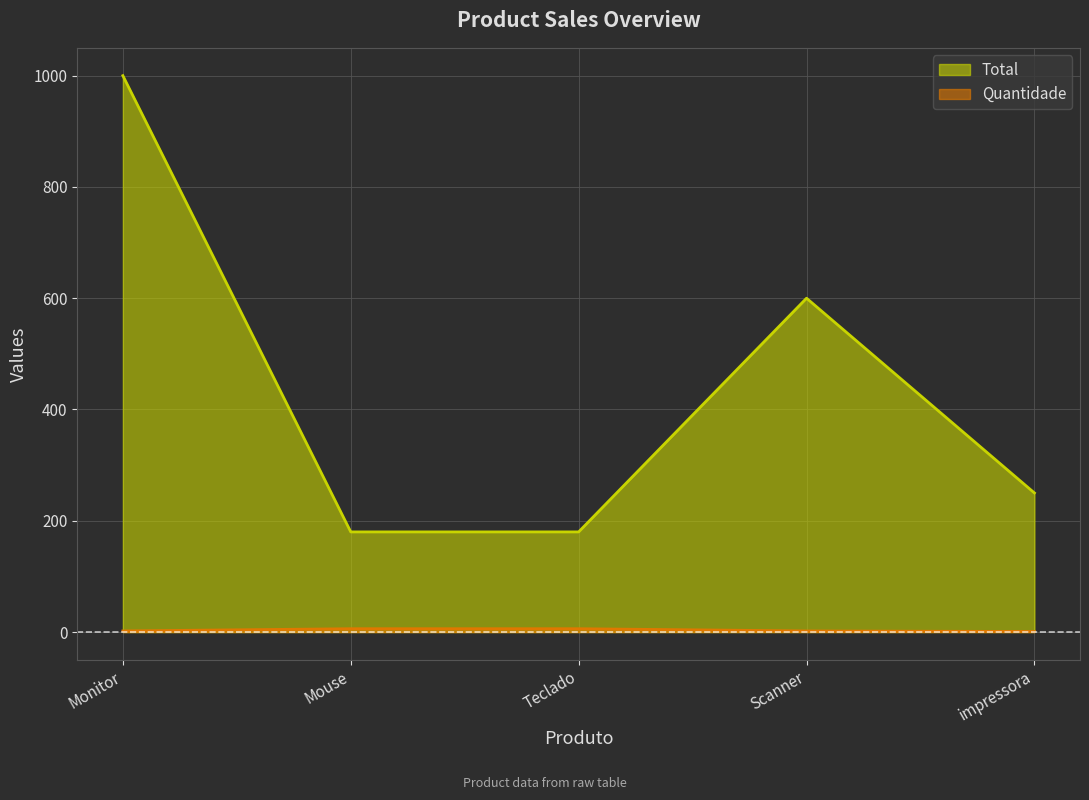

Does the chart display data point markers on the line(s)?

No